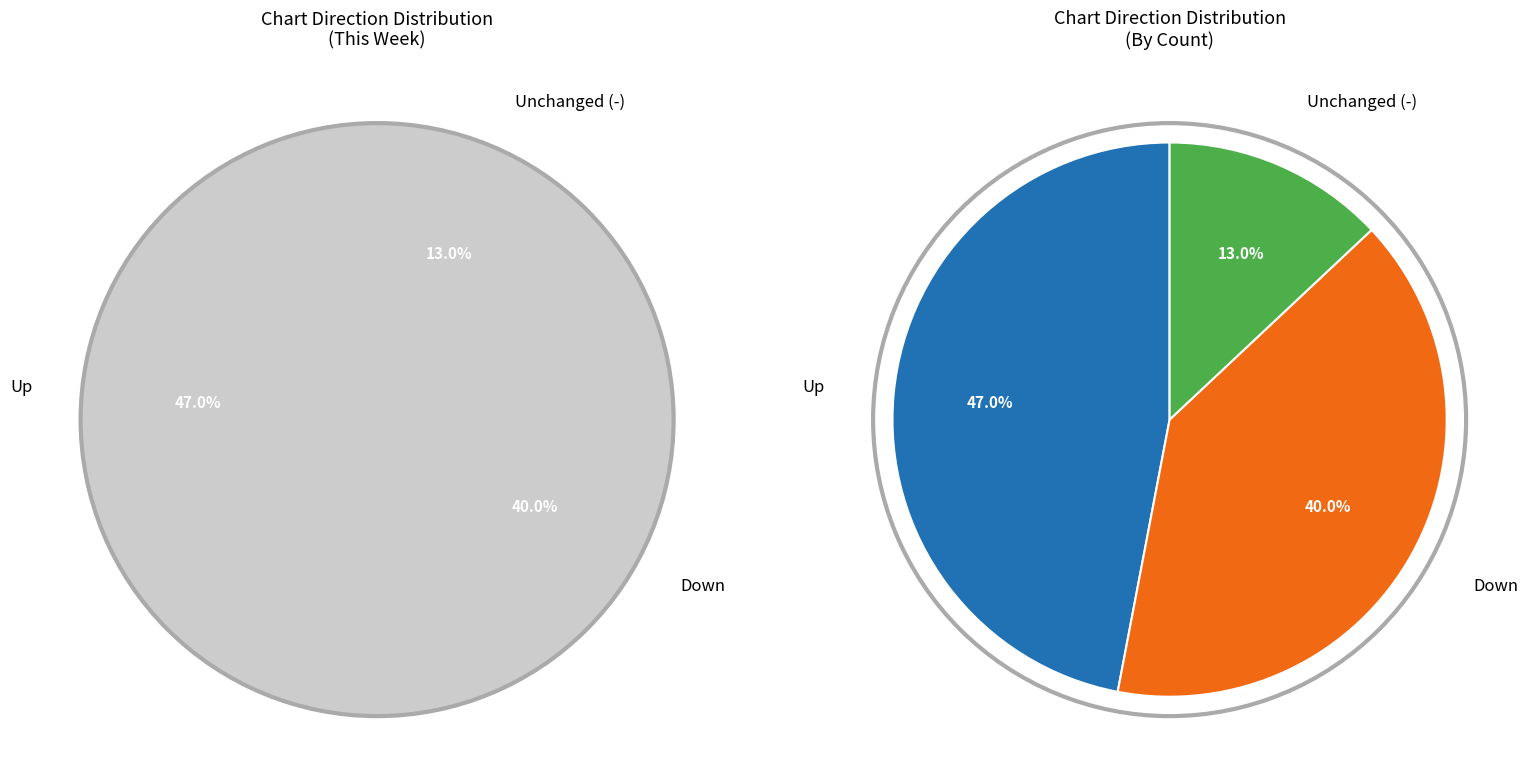

How many slices are in this pie chart?

3